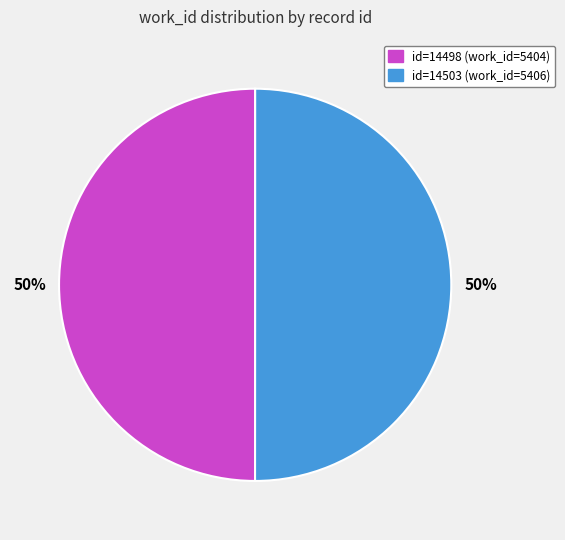

Combined, do id=14503 (work_id=5406) and id=14498 (work_id=5404) account for over 50%?

Yes